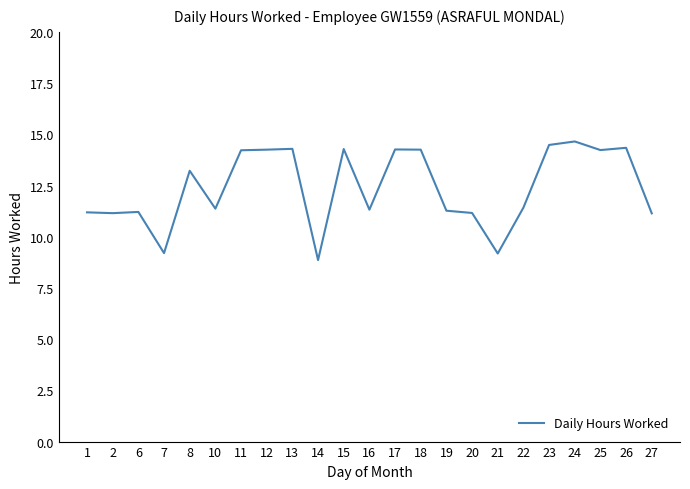

What is the difference between the values at 22 and 18?

2.8